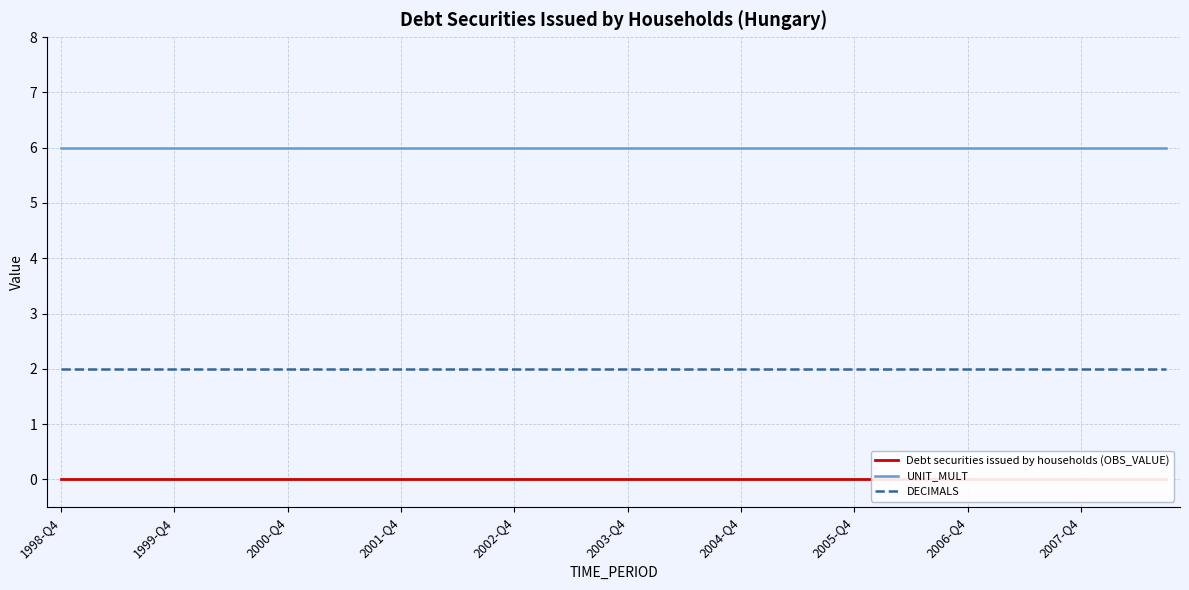

True or false: UNIT_MULT and DECIMALS intersect in this chart.

False